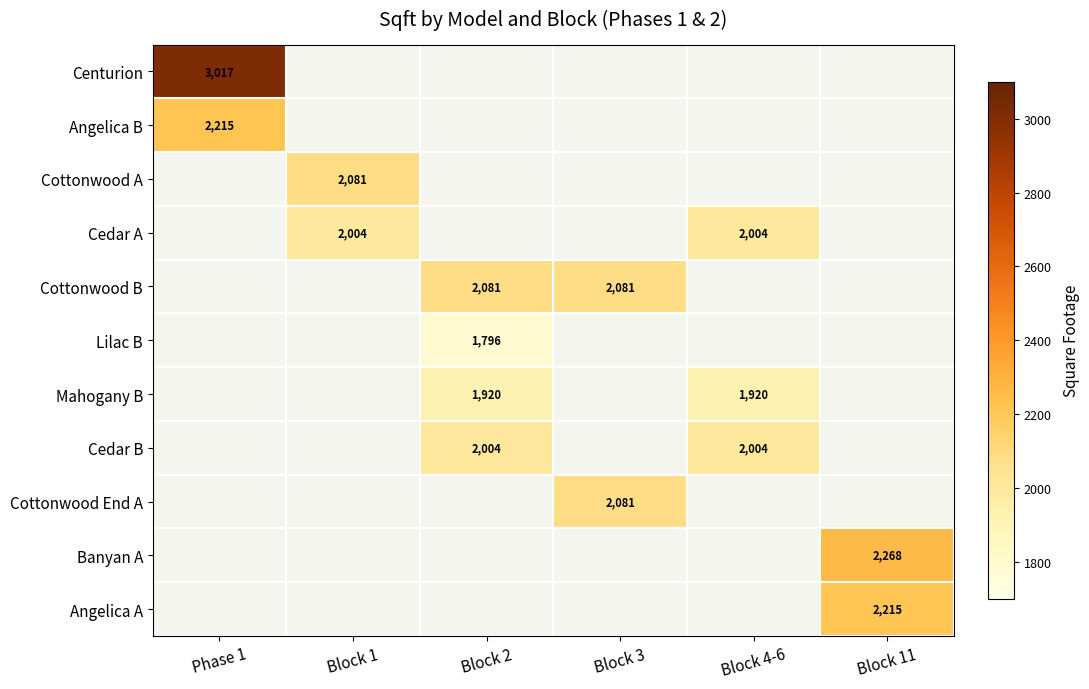

The Cedar A series shows 2004 at Block 1. True or false?

True